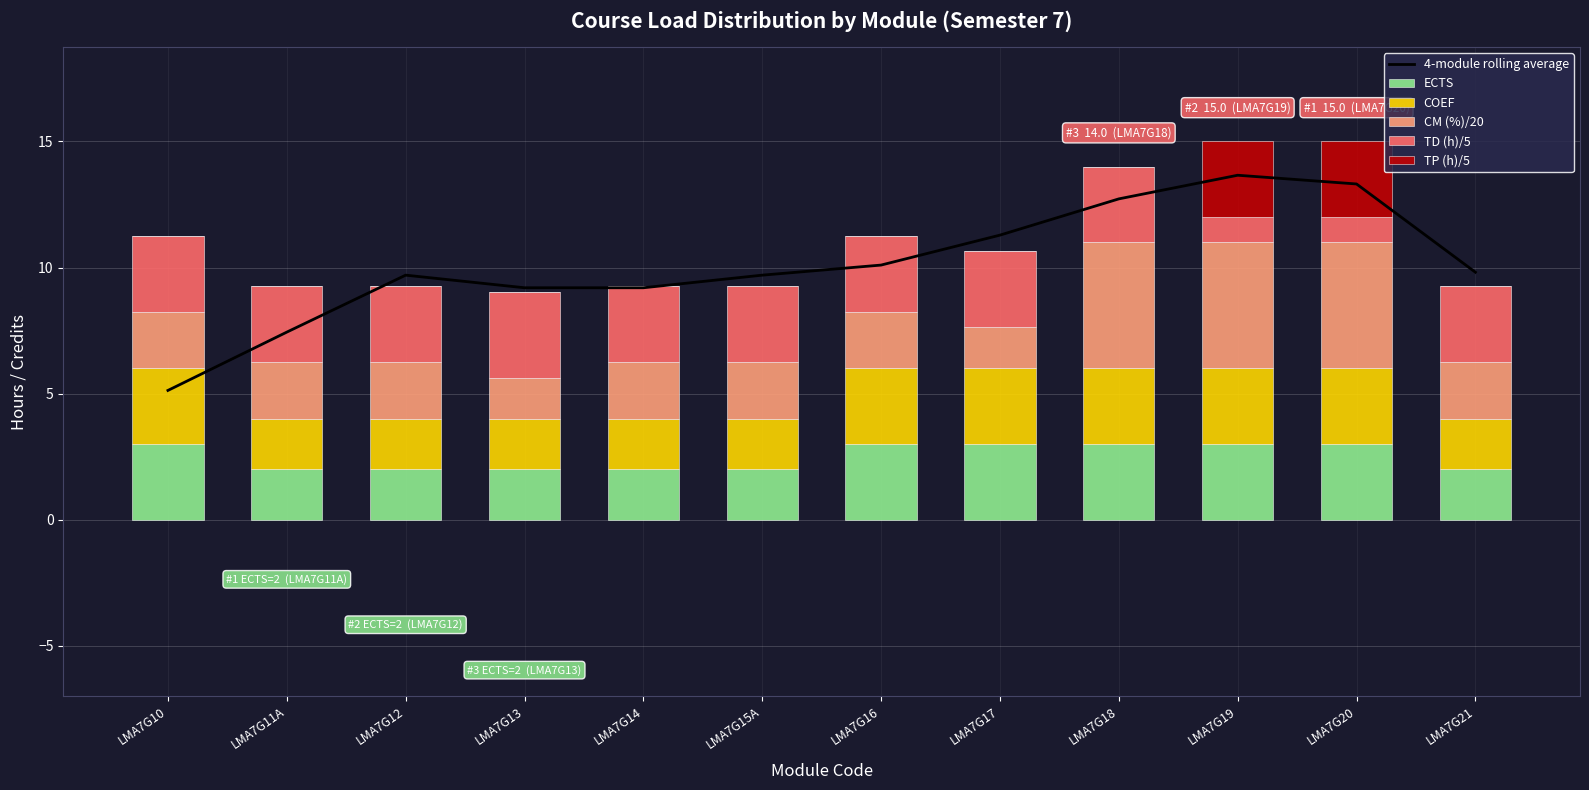

Rank the series at LMA7G17 from lowest to highest value.

TP (h)/5, CM (%)/20, ECTS, COEF, TD (h)/5, 4-module rolling average